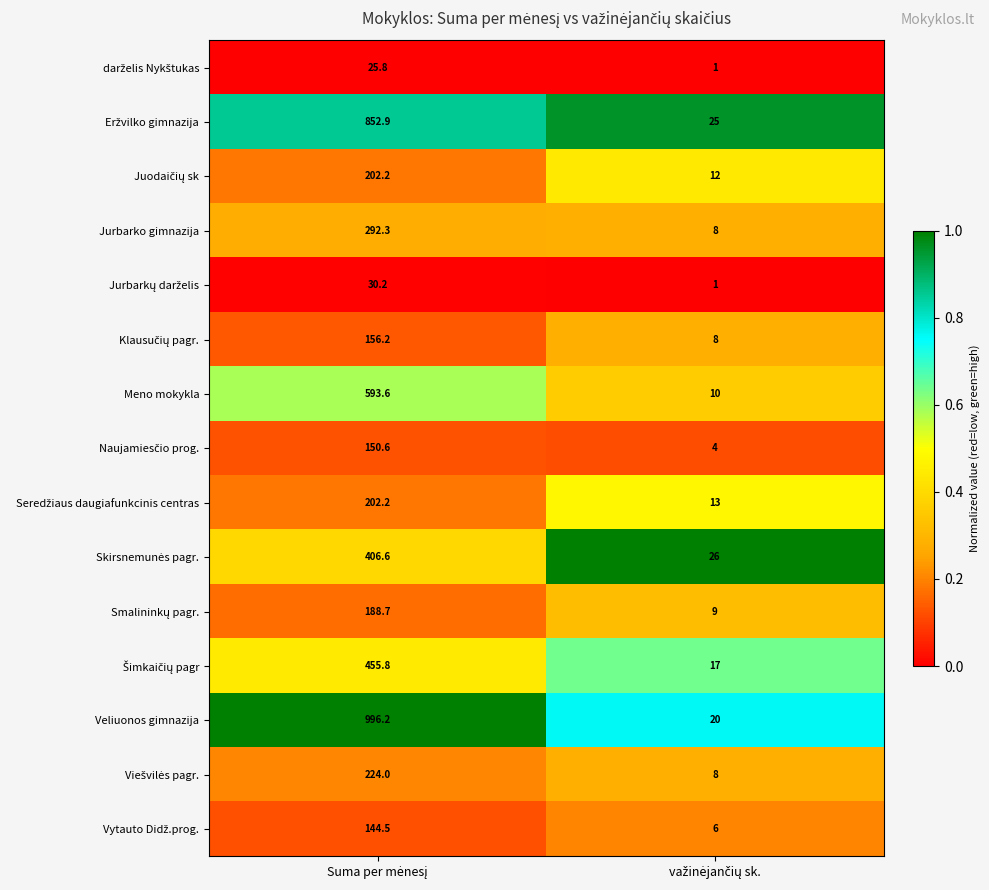

What is the average value of the Jurbarko gimnazija series?

150.2